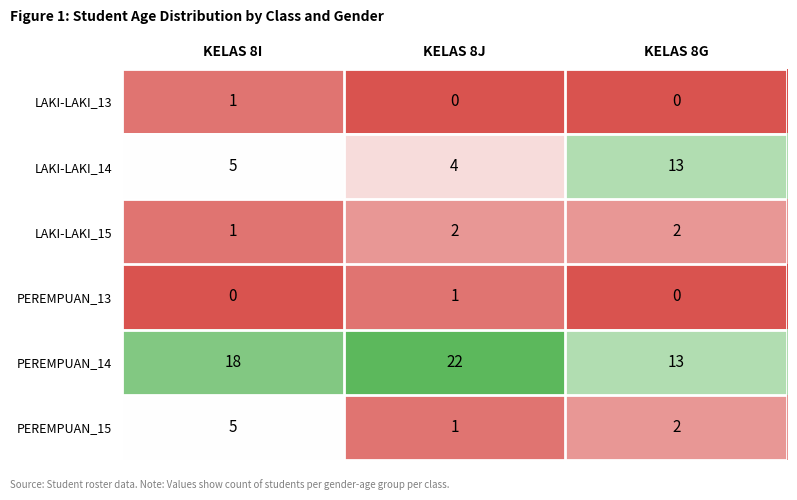

What is the average value of the PEREMPUAN_15 series?

3